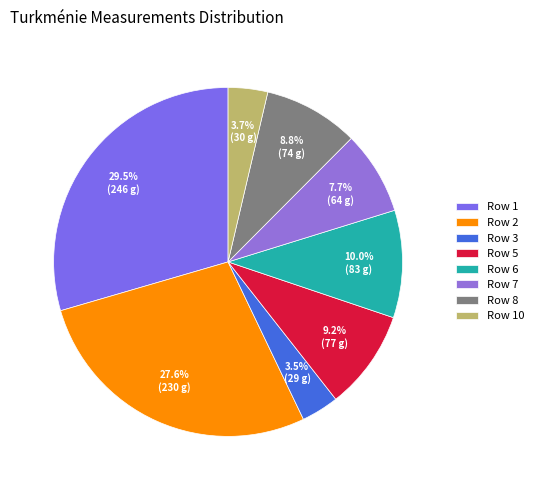

How many segments does this pie chart have?

8